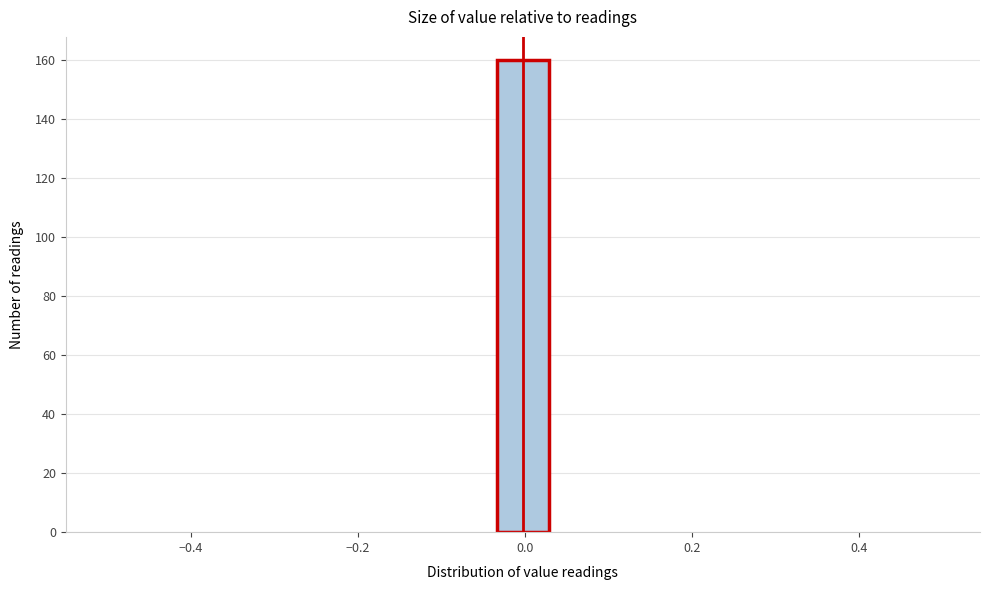

Read against the x-axis, roughly where is the centre of the tallest bar?

0.00